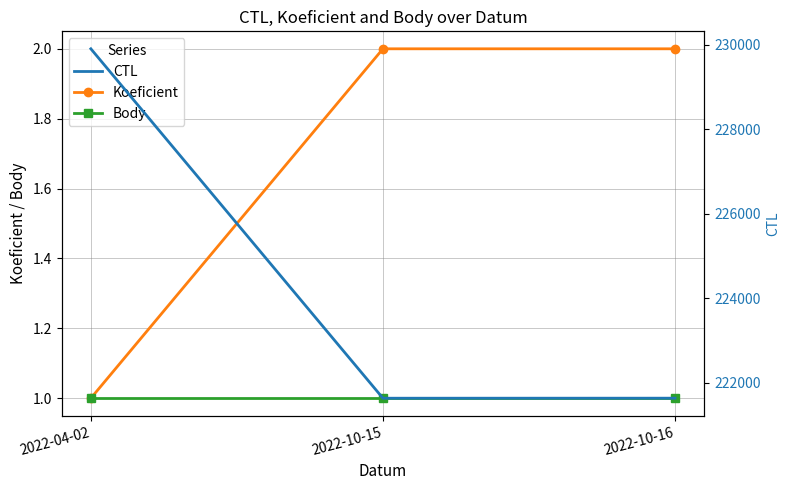

How many values in the CTL series are below 221630?

1